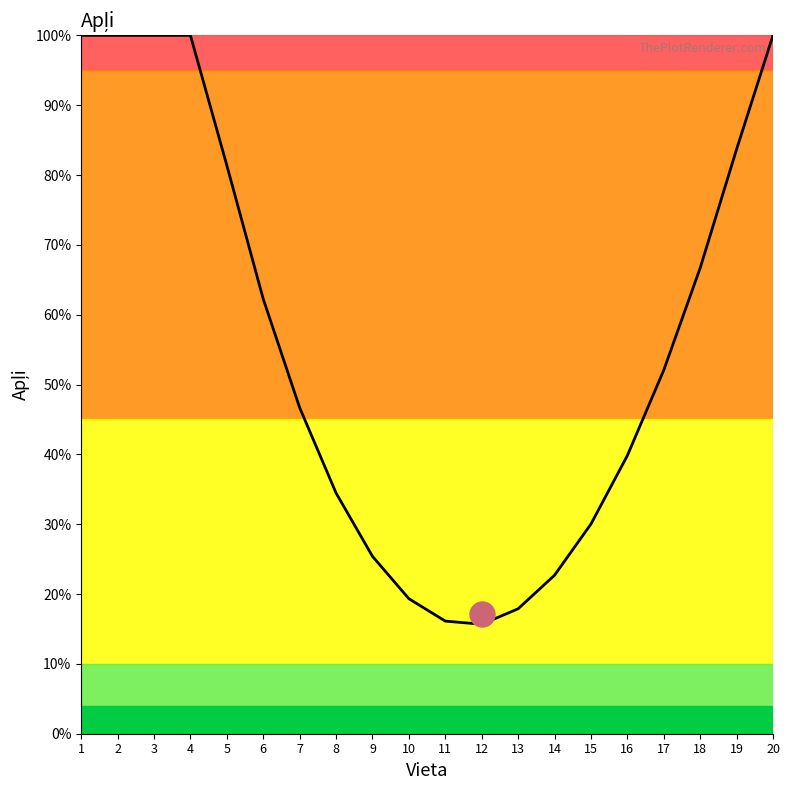

What is the change in value from 7 to 9?

-21.3